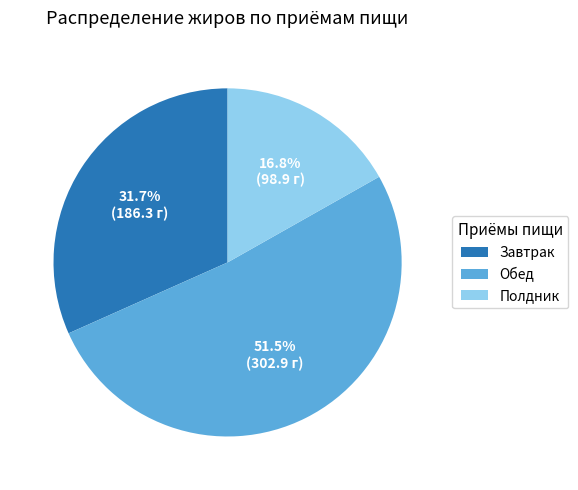

Rank the categories by value from highest to lowest.

Обед, Завтрак, Полдник